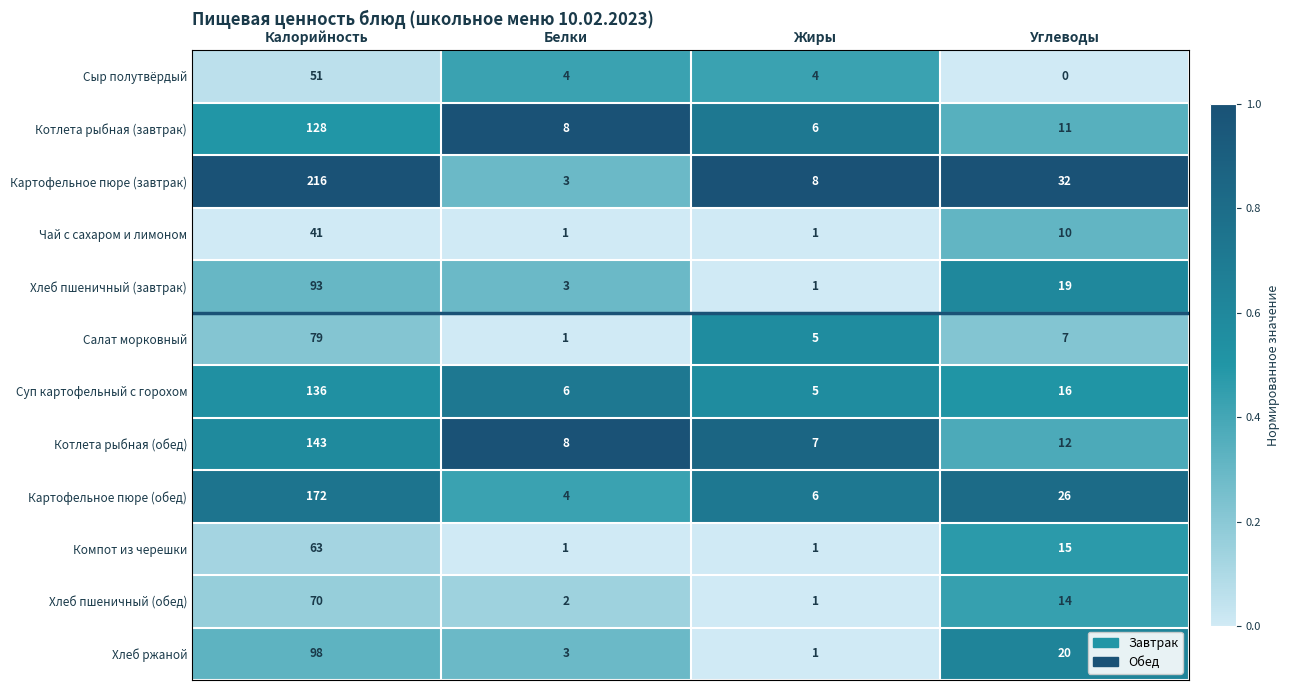

What is the difference between the maximum and minimum values in the Картофельное пюре (завтрак) series?

213